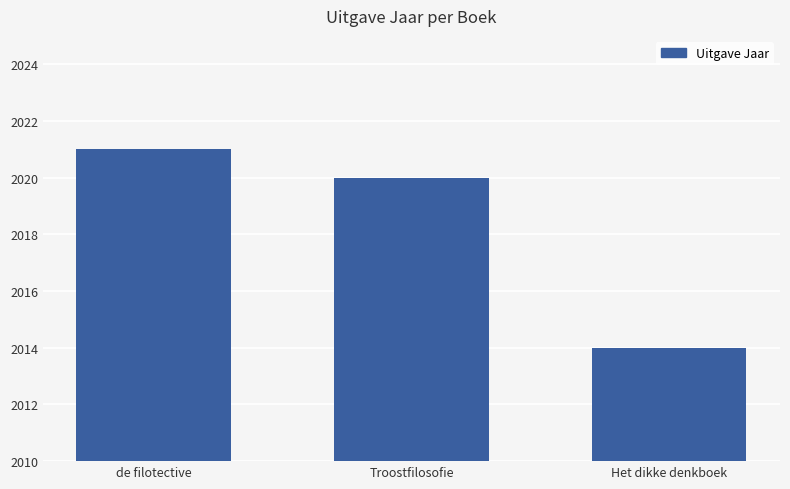

What is the label of the 3rd bar from the left?

Het dikke denkboek